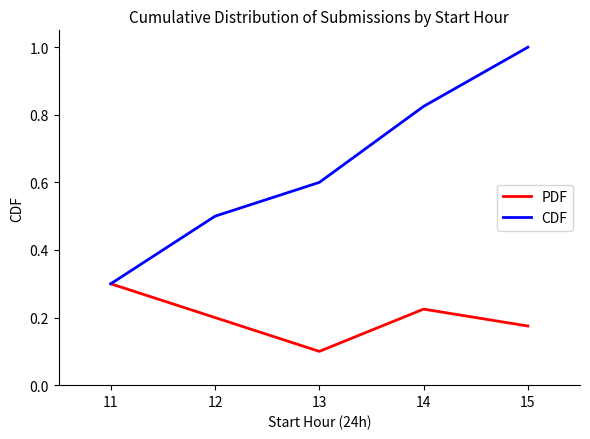

At how many categories does at least one series exceed 0?

5